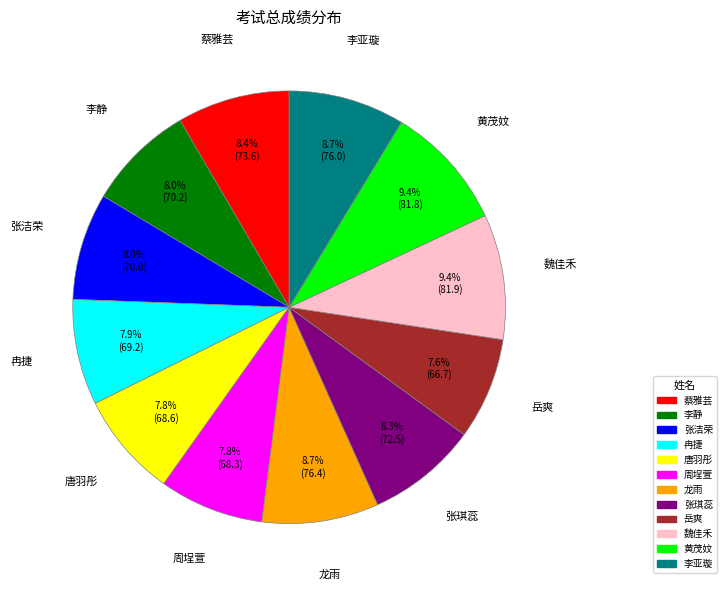

Does 龙雨 account for over 50% of the chart?

No